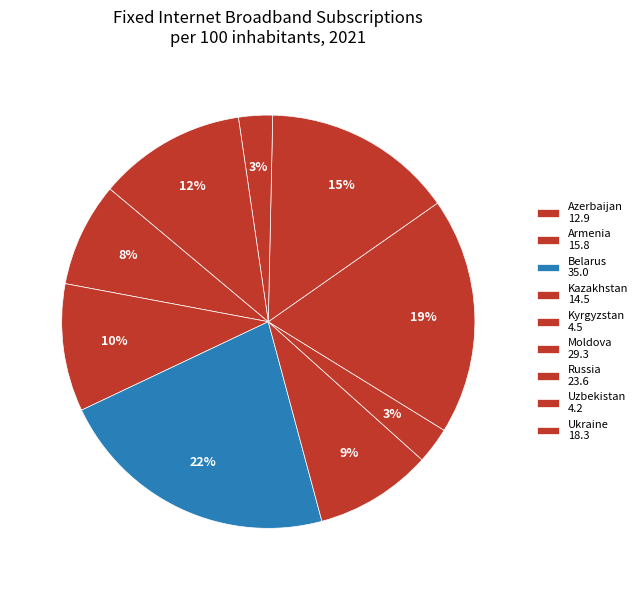

What percentage is the Russia slice, to the nearest percent?

15%